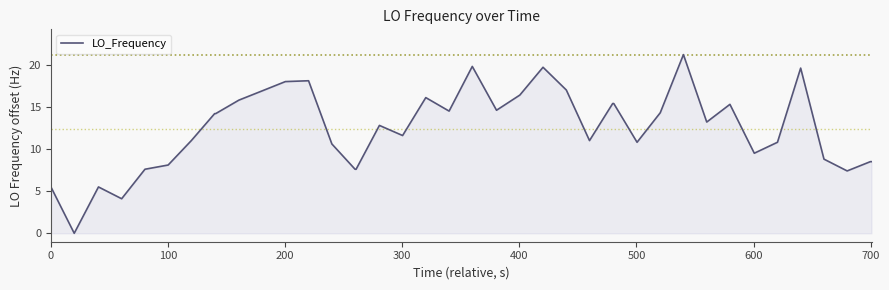

What is the difference between the maximum and minimum values?

21.2